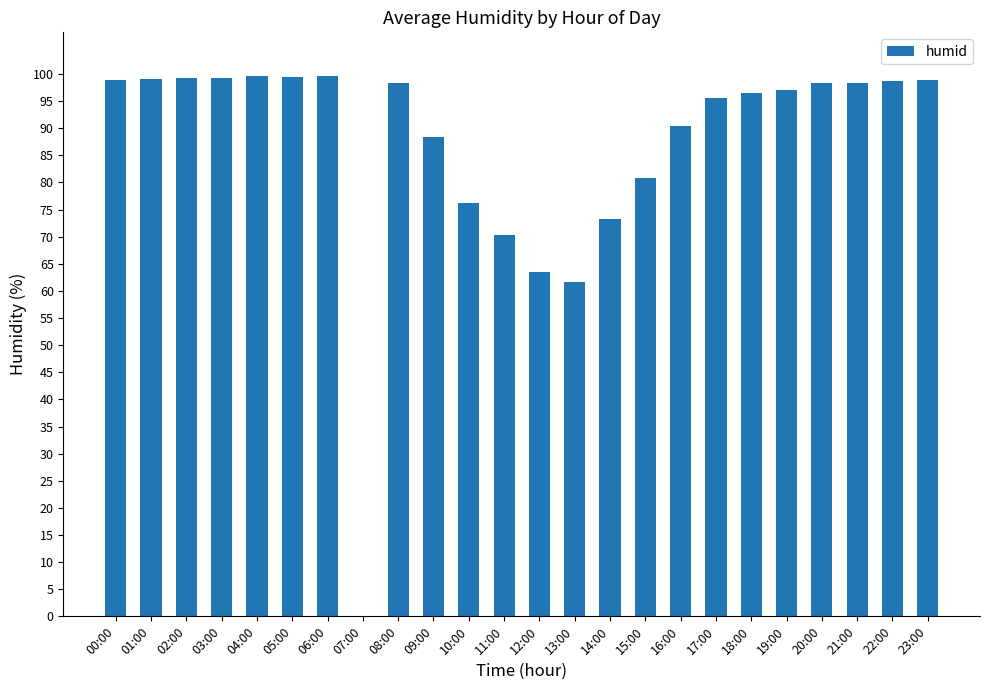

What is the change in value from 13:00 to 15:00?

+19.1